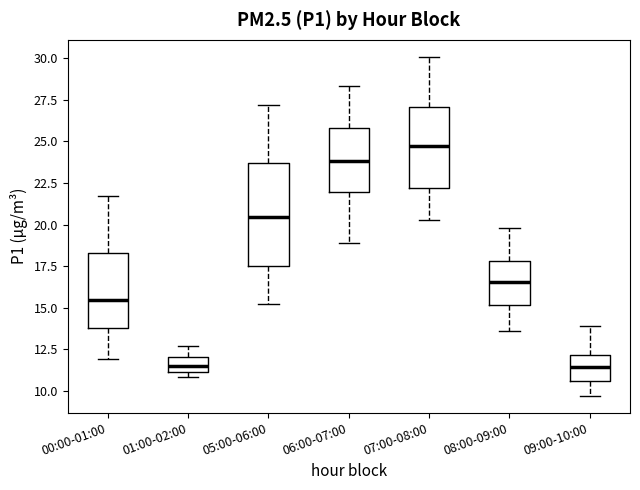

Reading left to right, transcribe this box plot: for each box, give where its median line is, the range the box spans, and where its two whiskers end, as read against the y-axis. The values are not printed on the chart, so give them approximately, as read against the axis.

00:00-01:00: median 15.5, box 14.0 to 18.5, whiskers 12.0 to 21.5
01:00-02:00: median 11.5, box 11.0 to 12.0, whiskers 11.0 (just below the box's lower edge) to 12.5
05:00-06:00: median 20.5, box 17.5 to 23.5, whiskers 15.0 to 27.0
06:00-07:00: median 24.0, box 22.0 to 26.0, whiskers 19.0 to 28.5
07:00-08:00: median 25.0, box 22.0 to 27.0, whiskers 20.5 to 30.0
08:00-09:00: median 16.5, box 15.0 to 18.0, whiskers 13.5 to 20.0
09:00-10:00: median 11.5, box 10.5 to 12.0, whiskers 9.5 to 14.0